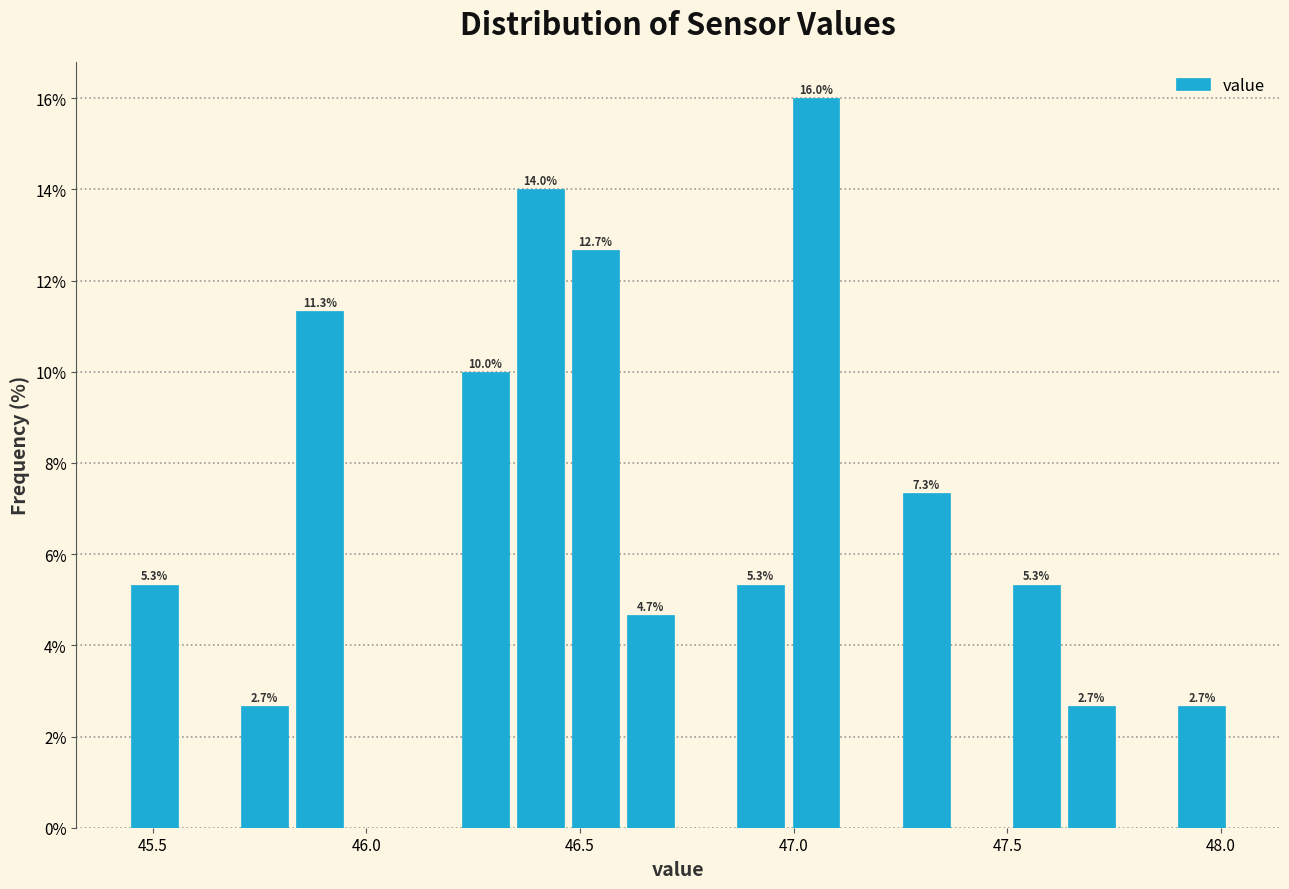

Around what value on the x-axis is the tallest bar? Give the approximate position of its centre, as read against the axis.

47.05